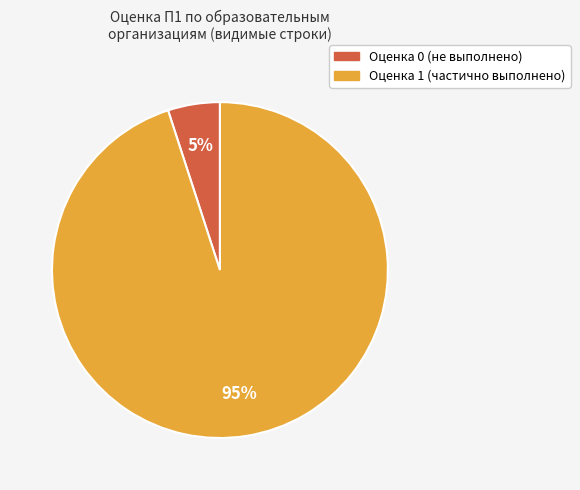

Does any single category account for the majority?

Yes